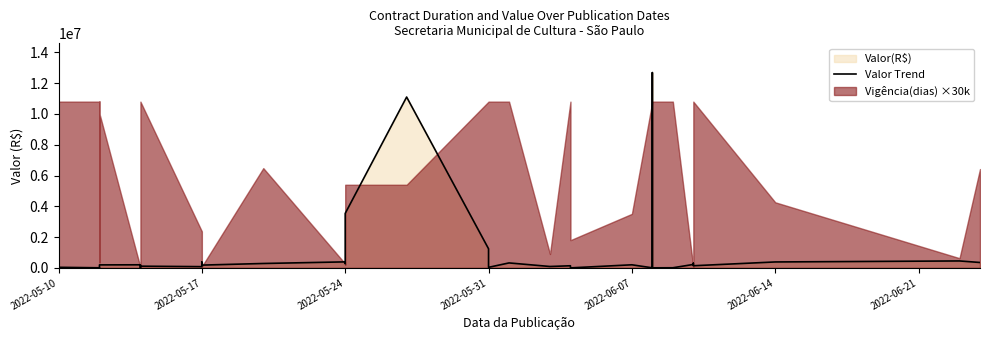

The value at 2022-05-24 is 728087.2. True or false?

False